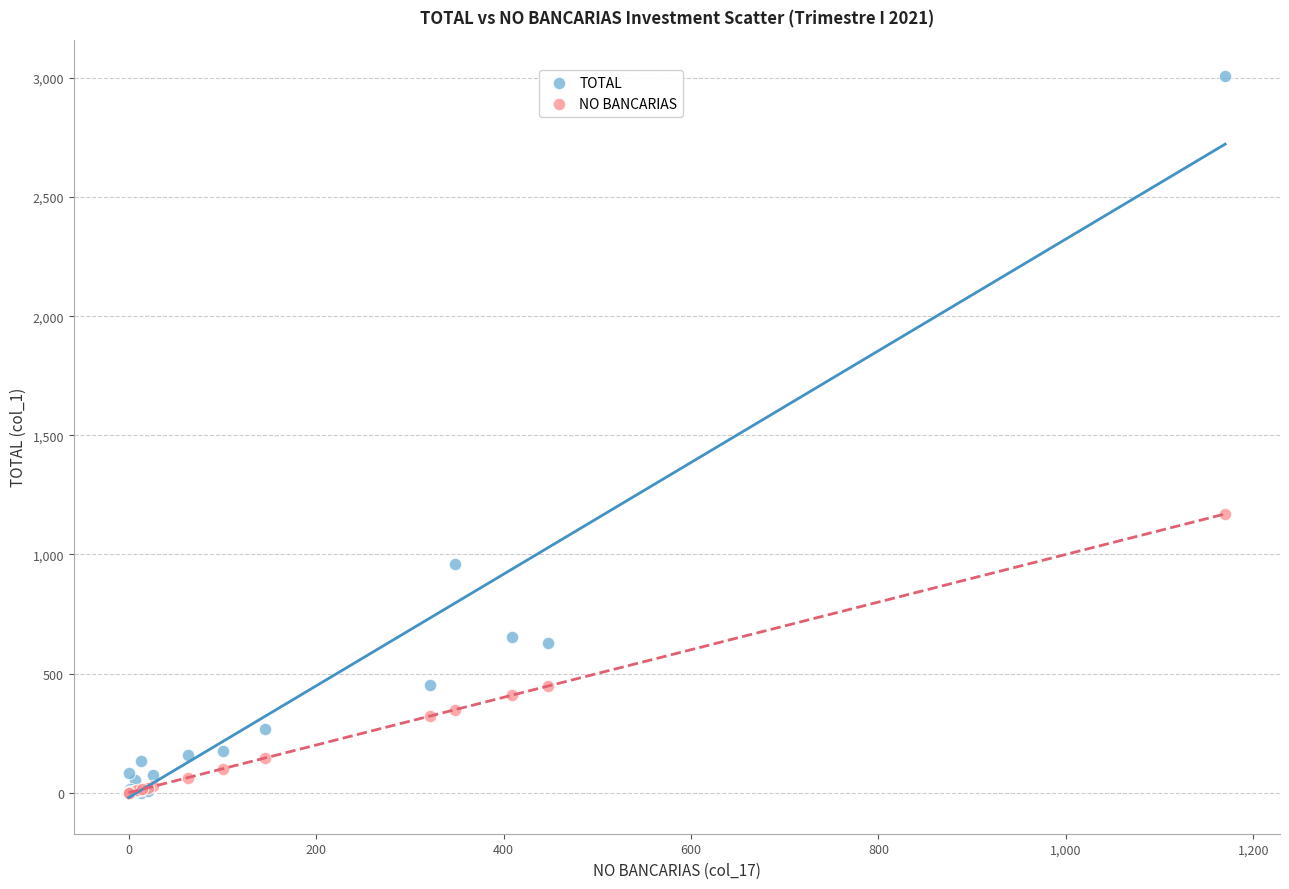

What are all the series names shown in the legend?

TOTAL, NO BANCARIAS